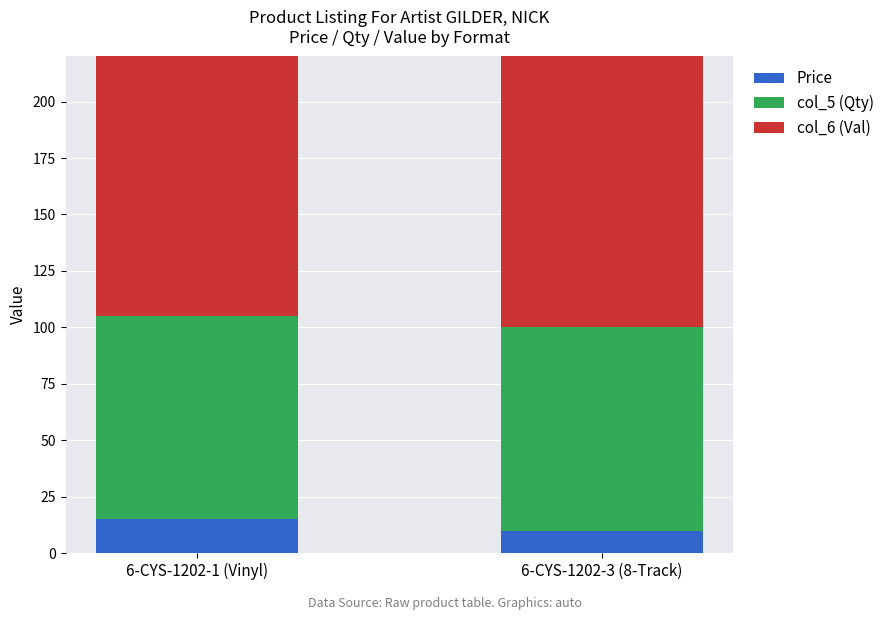

Read the col_5 (Qty) value at 6-CYS-1202-1 (Vinyl).

90.0